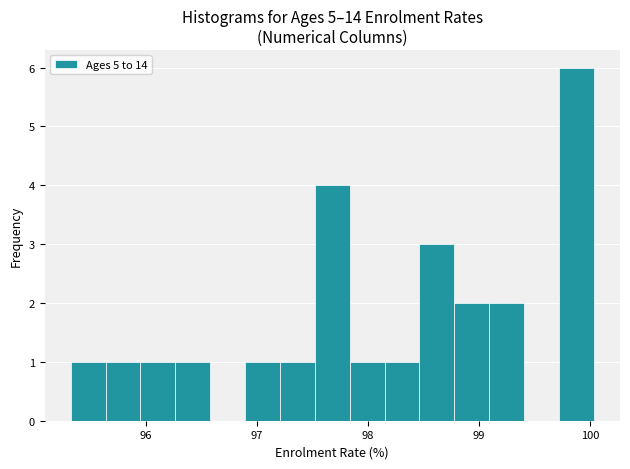

Around what value on the x-axis is the tallest bar? Give the approximate position of its centre, as read against the axis.

99.9